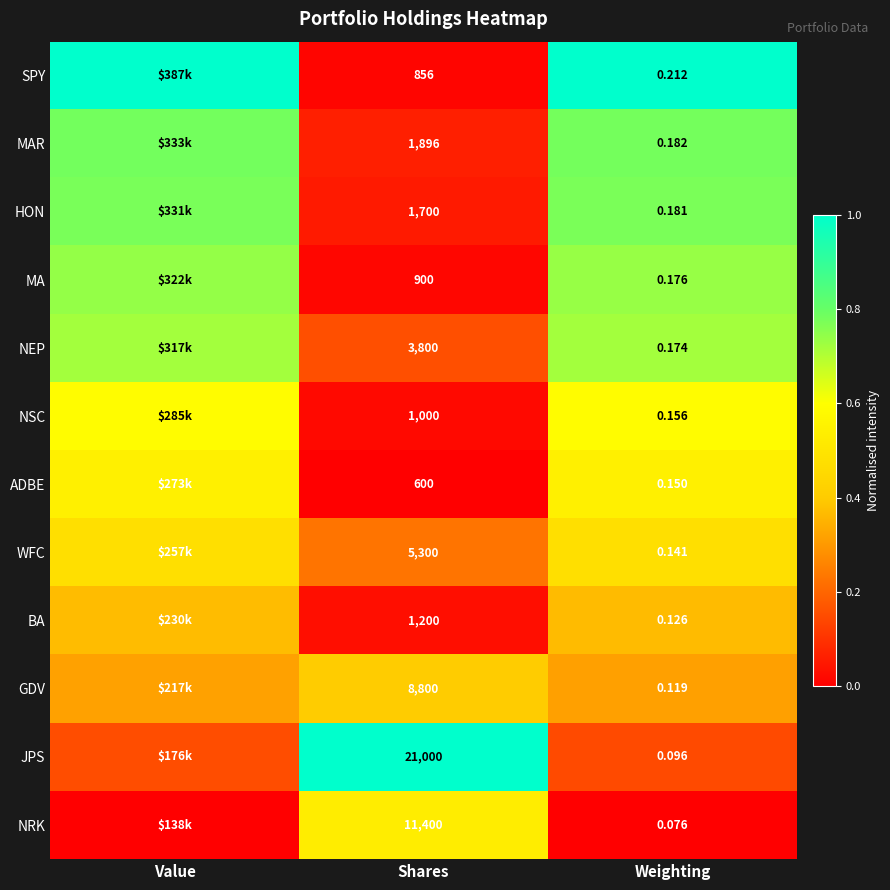

Rank the series at Weighting from highest to lowest value.

SPY, MAR, HON, MA, NEP, NSC, ADBE, WFC, BA, GDV, JPS, NRK